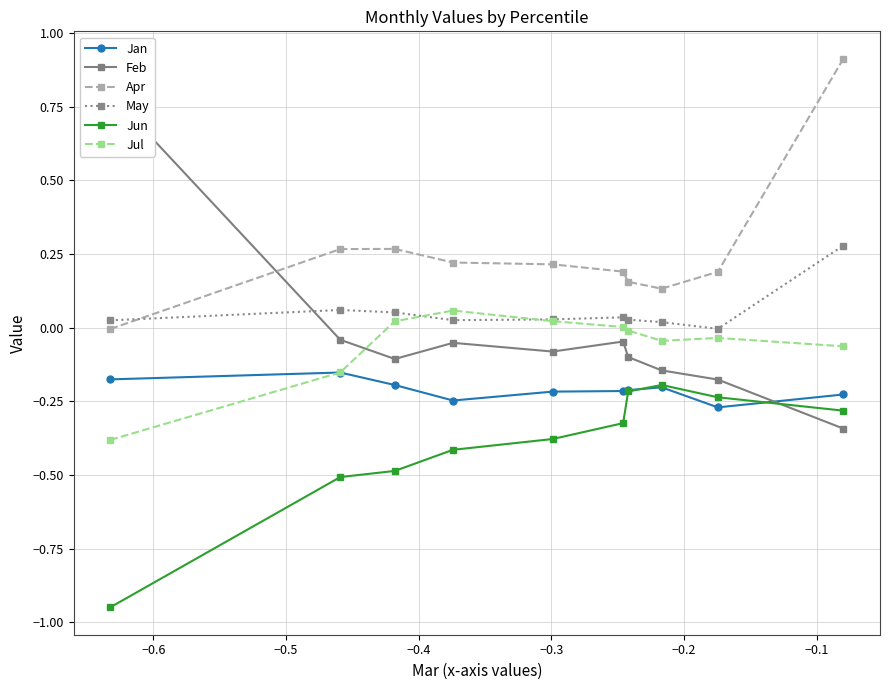

True or false: Jul and Jun cross at least once.

False